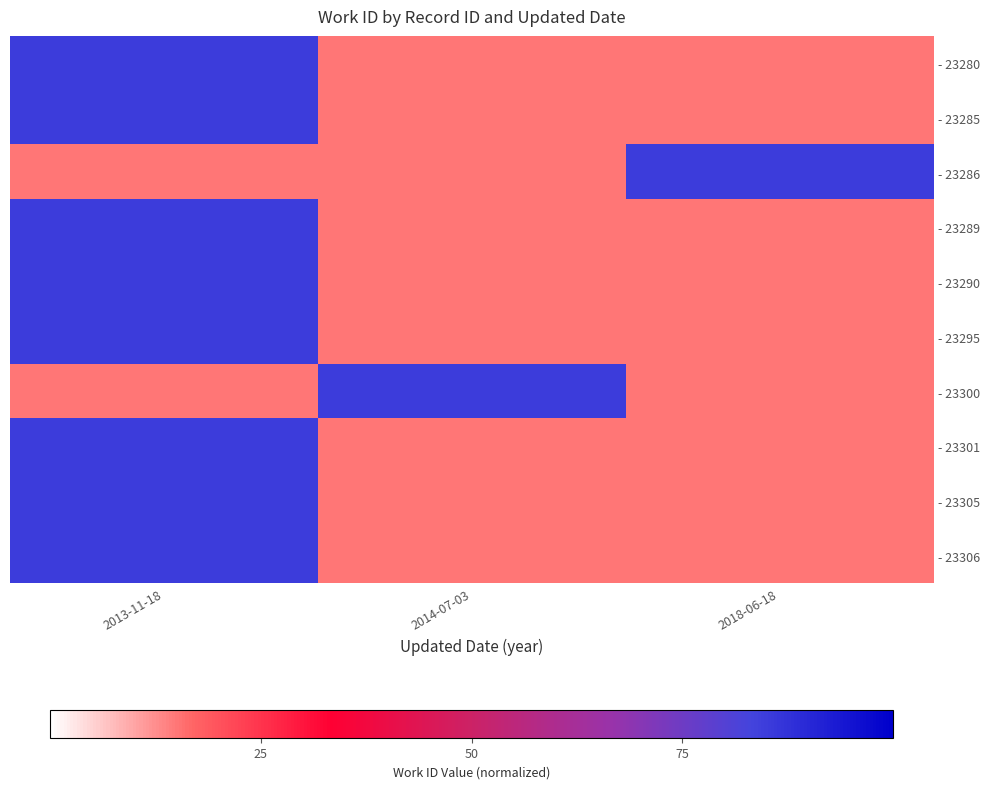

What is the spread (max minus min) of values at 2018-06-18?

70